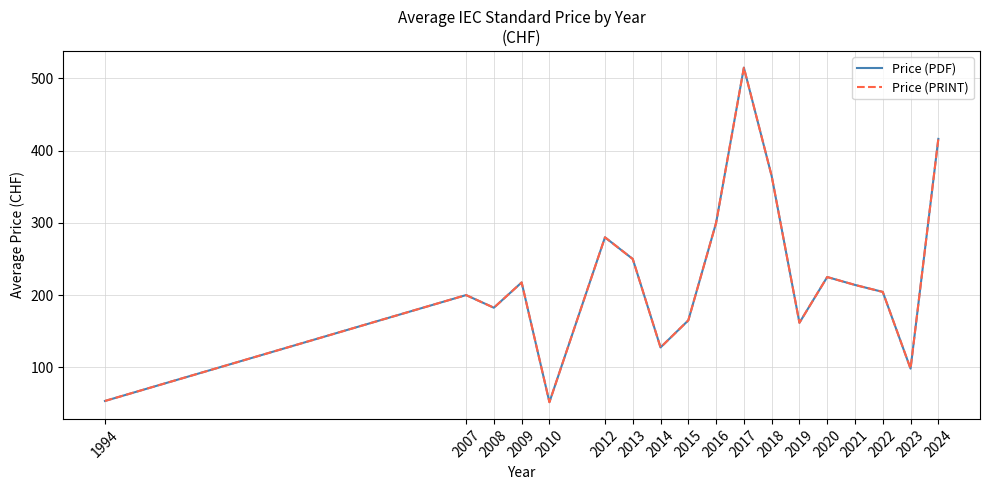

Reading right to left, extract all data points from this chart.

Price (PDF): 416.3	98.1	204.4	214.1	225.0	161.7	365.0	515.0	300.0	165.0	127.5	250.0	280.0	51.7	217.5	182.5	200.0	53.3
Price (PRINT): 416.3	98.1	204.4	214.1	225.0	161.7	365.0	515.0	300.0	165.0	127.5	250.0	280.0	51.7	217.5	182.5	200.0	53.3